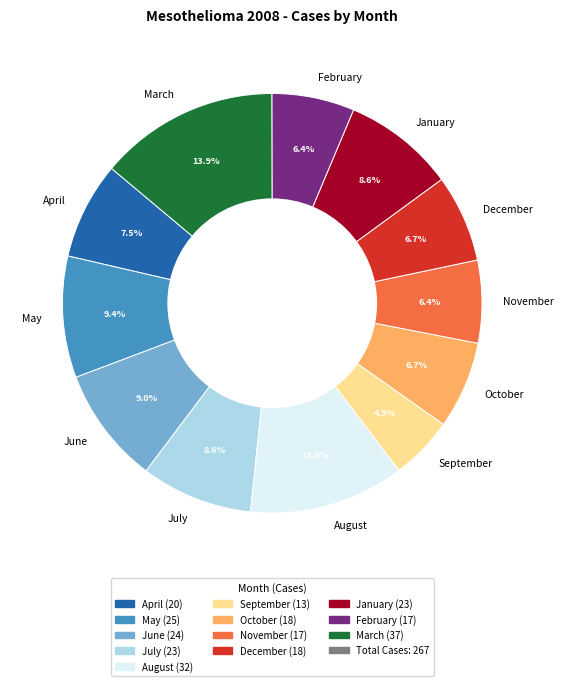

Which category has the biggest portion of the pie?

March